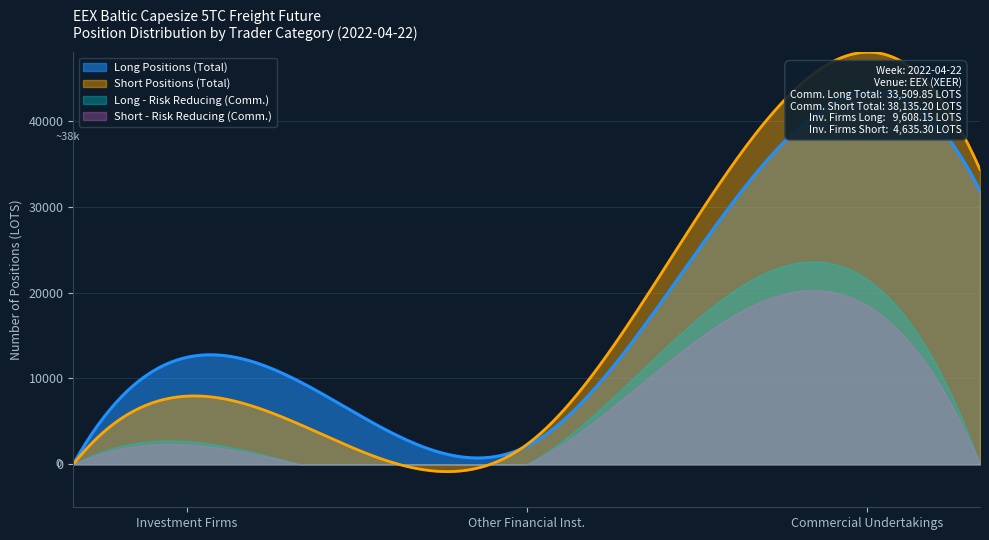

What is the highest value of the Short Positions (Total) series?

47977.6